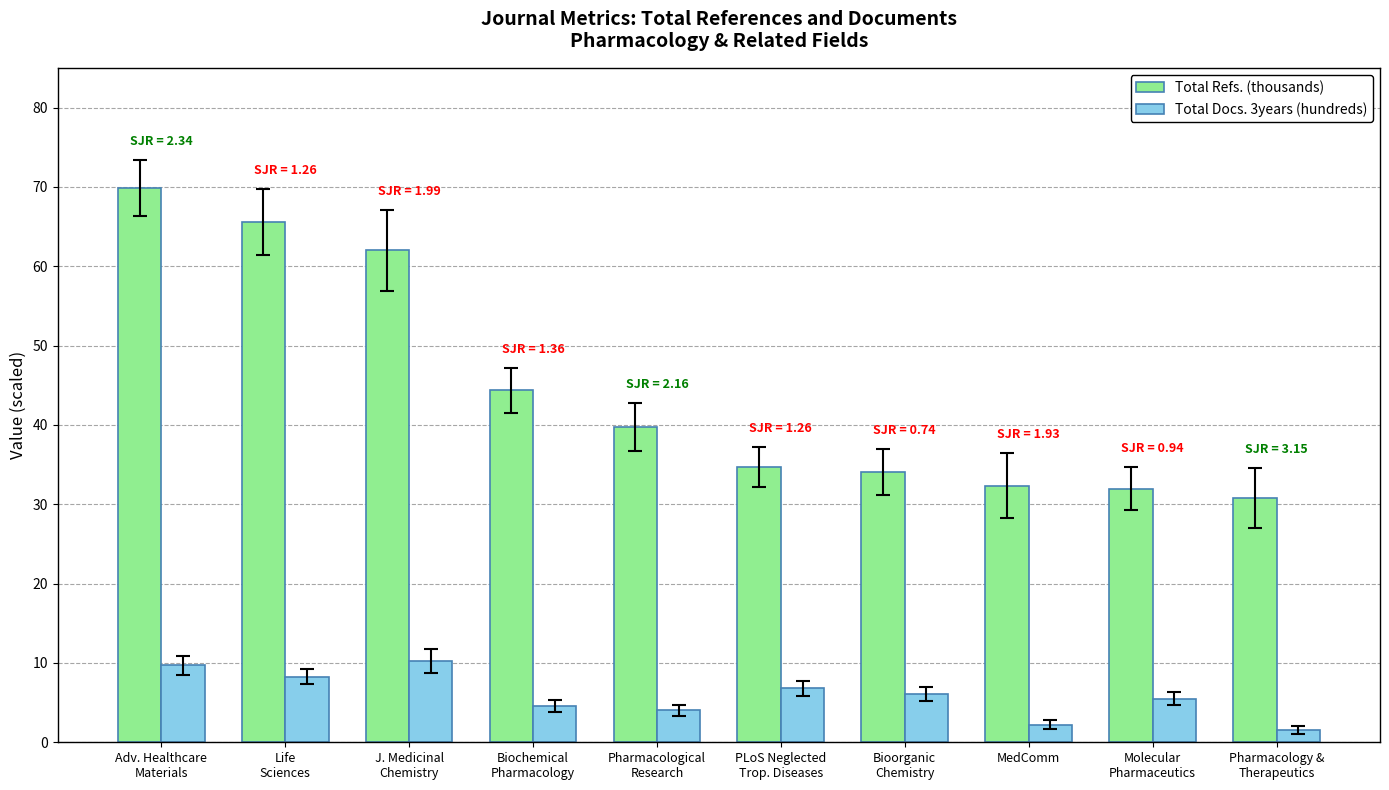

What is the label of the 7th bar from the left?

Bioorganic
Chemistry